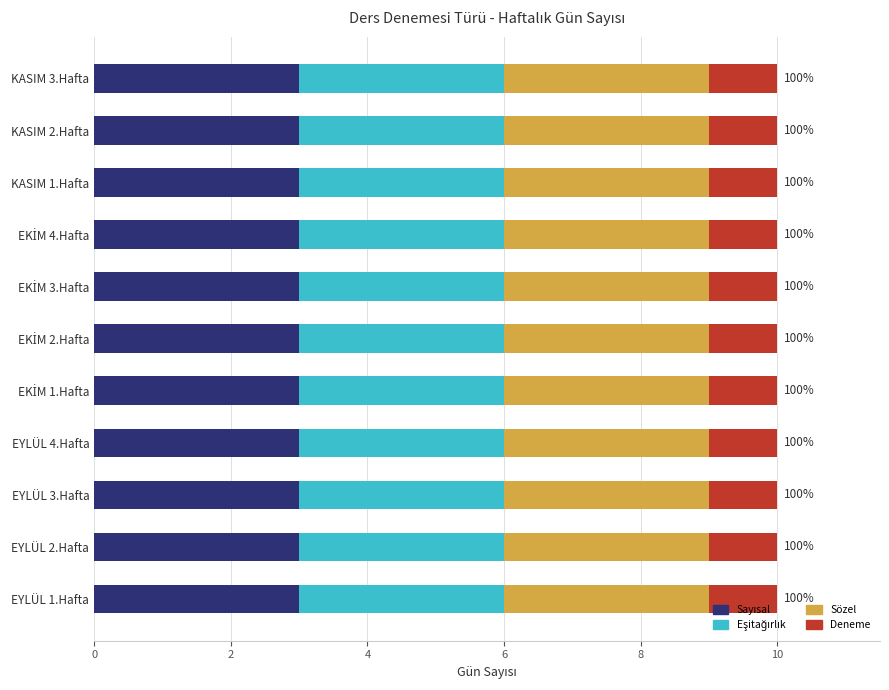

What is the label of the 6th bar from the left?

EKİM 2.Hafta